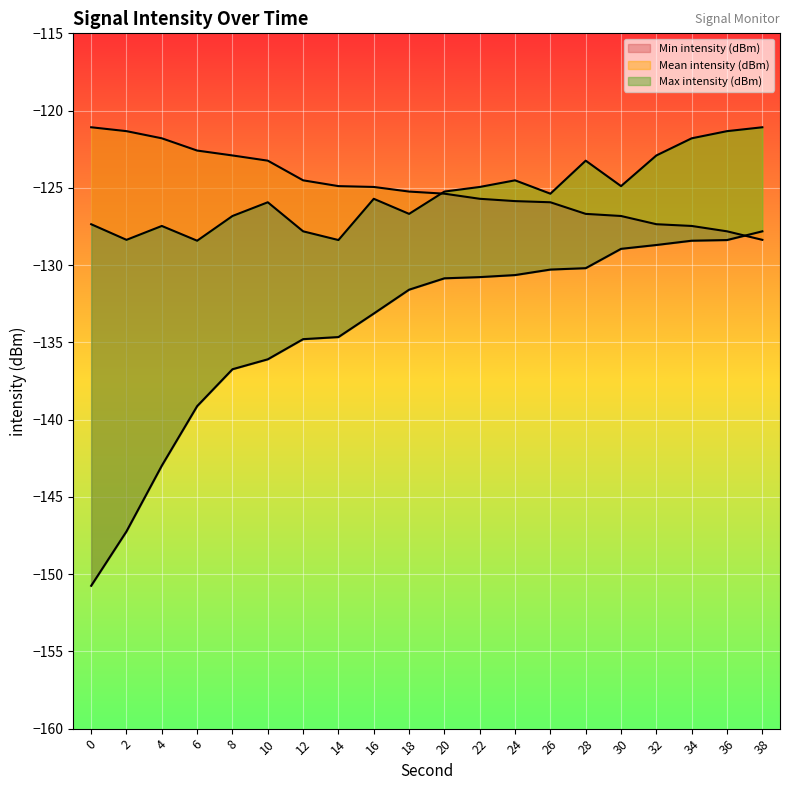

What is the difference between the Min intensity (dBm) values at 10 and 18?

4.5